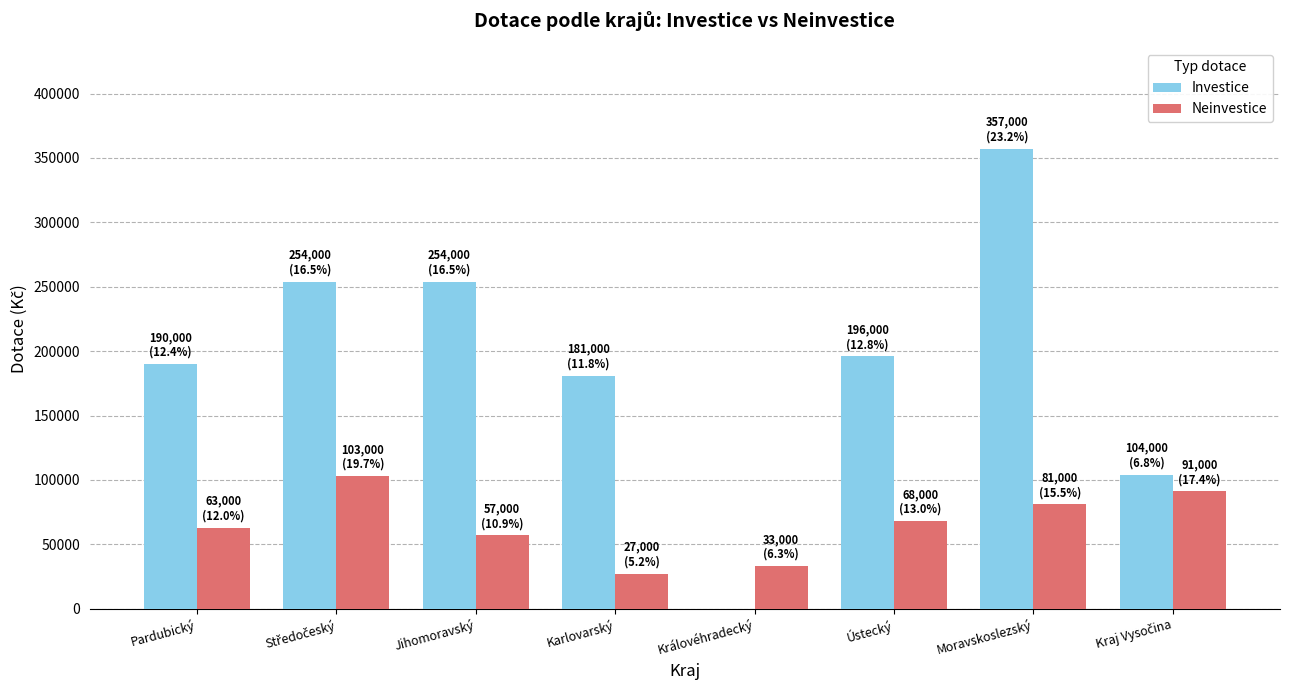

What is the total value across all series at Pardubický?

253000